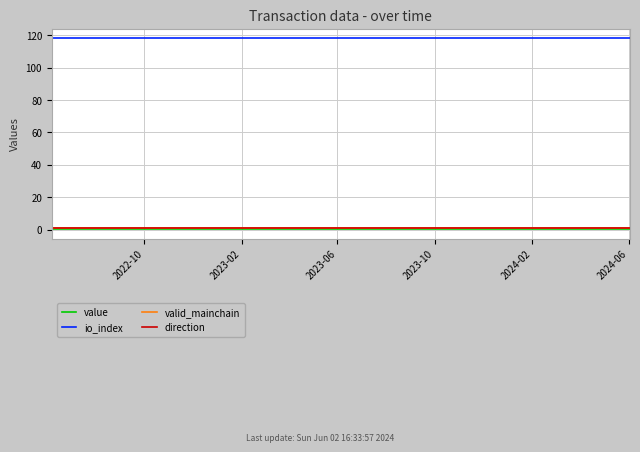

Is this an area chart (filled region under the line)?

No